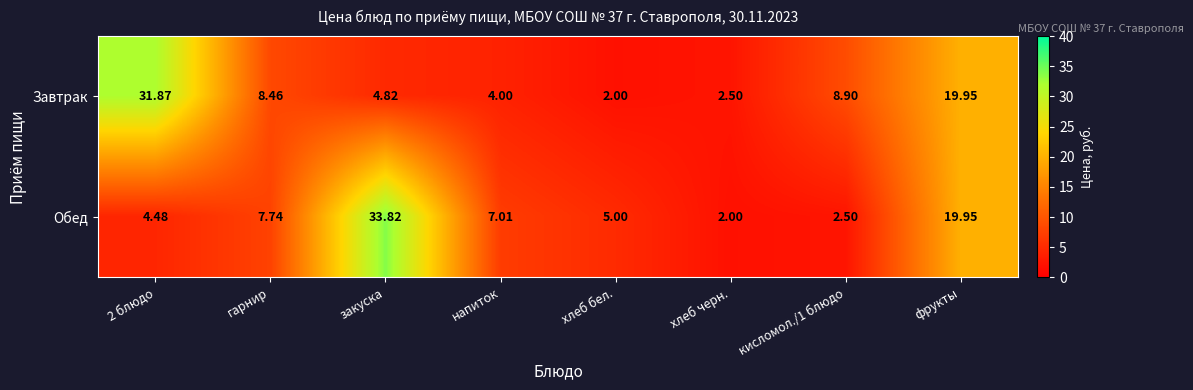

What is the spread (max minus min) of values at напиток?

3.0